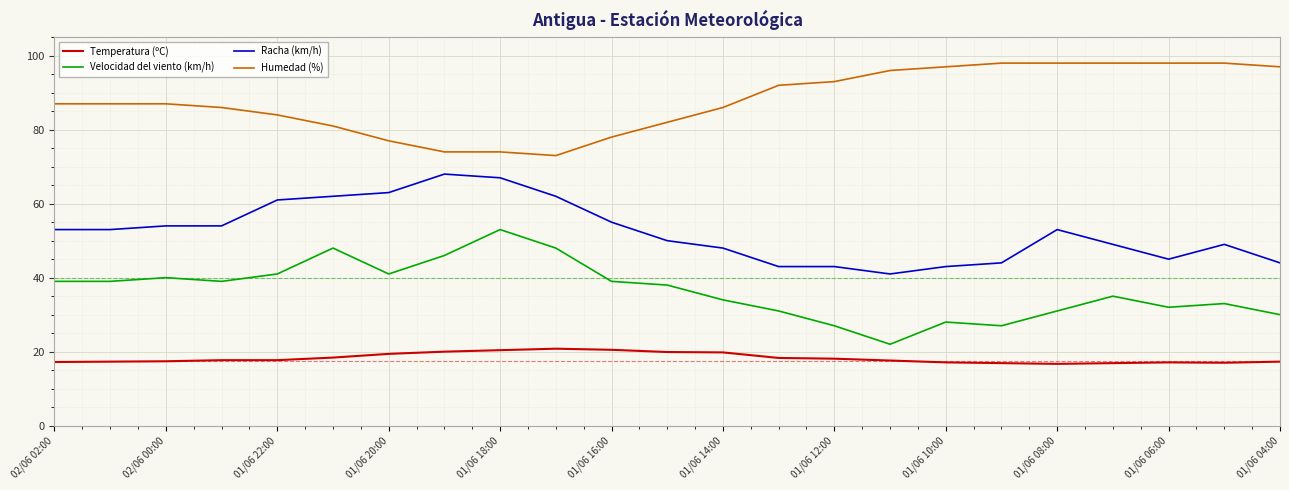

True or false: Temperatura (ºC) and Racha (km/h) cross at least once.

False